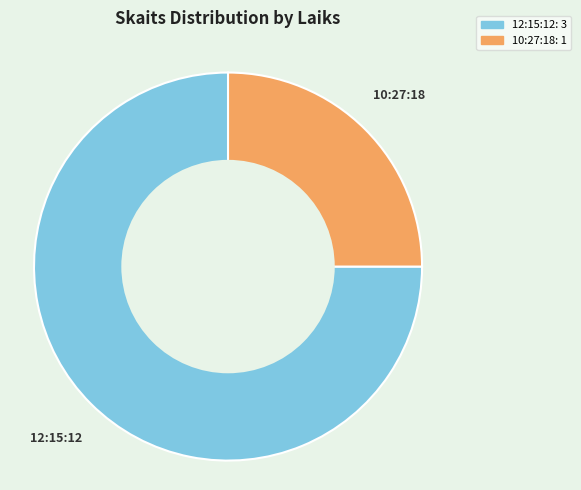

Which category accounts for the majority?

12:15:12